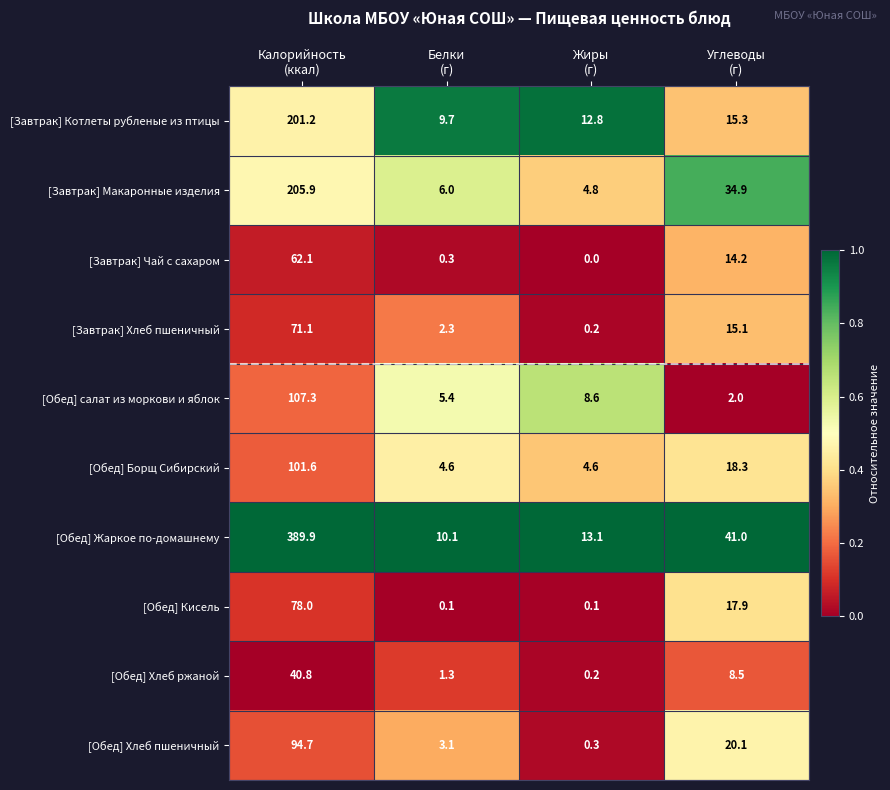

What is the difference between the maximum and minimum values in the [Обед] салат из моркови и яблок series?

105.3